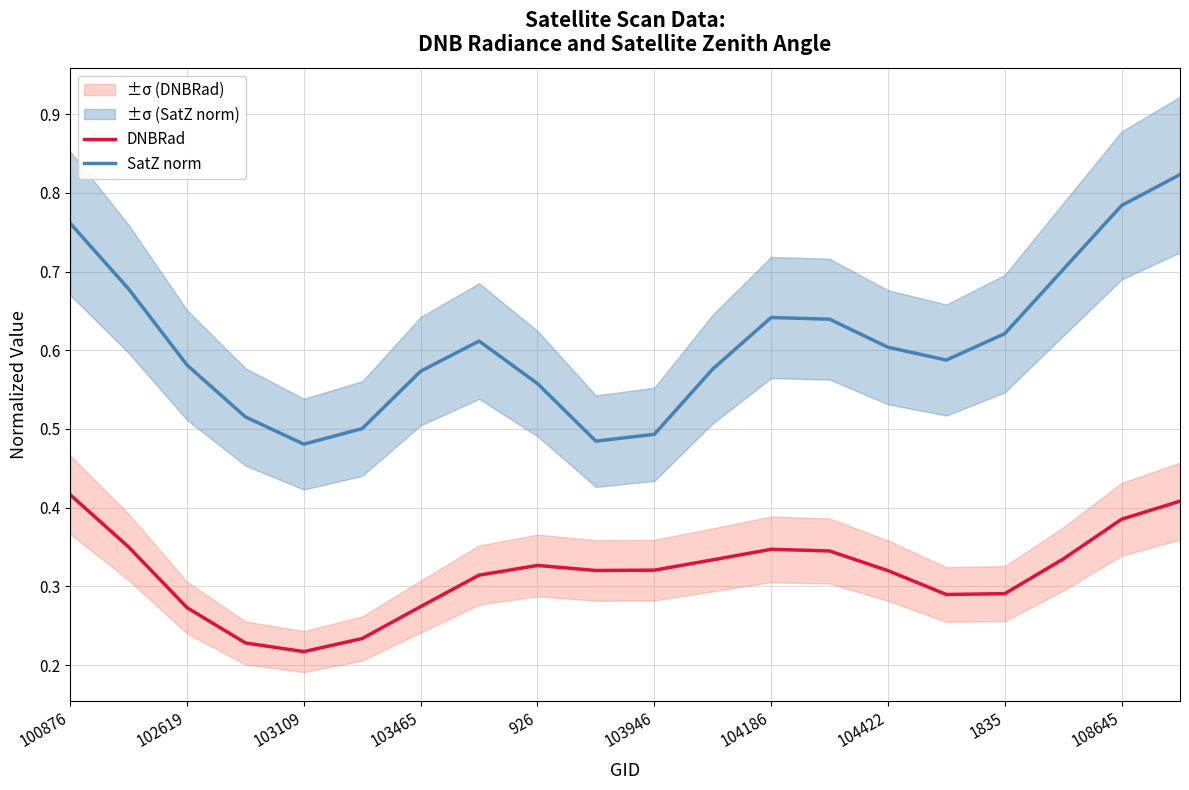

The value of DNBRad at 104186 is 0.2. True or false?

False